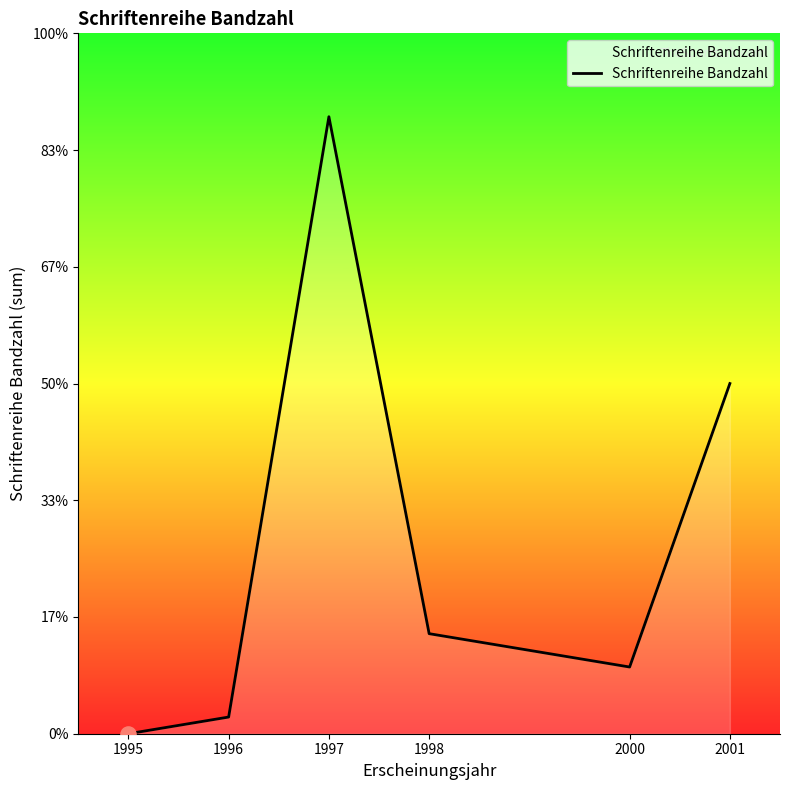

Which has a higher value, 1995 or 2001?

2001